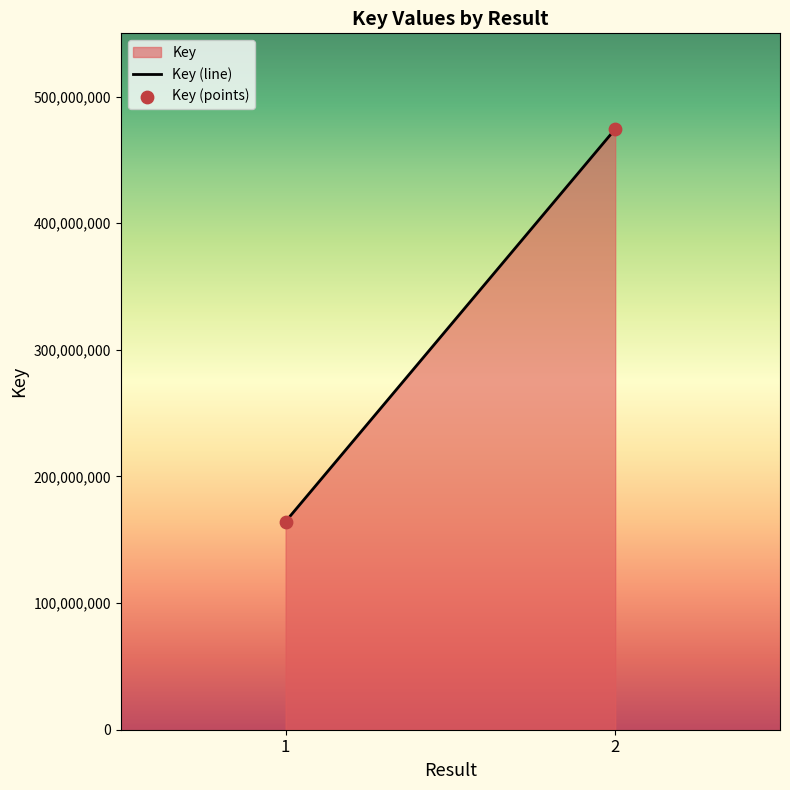

What is the range of Y values (max minus min)?

309954841